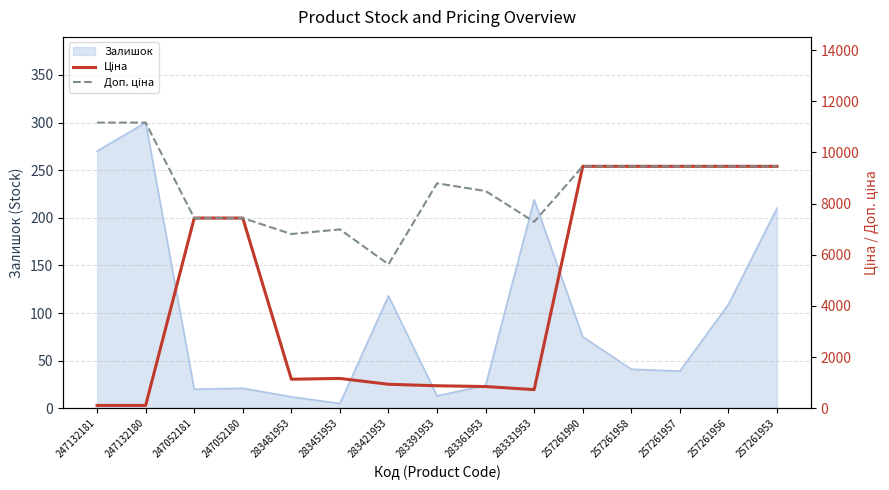

Which series has the largest range (max minus min)?

Ціна